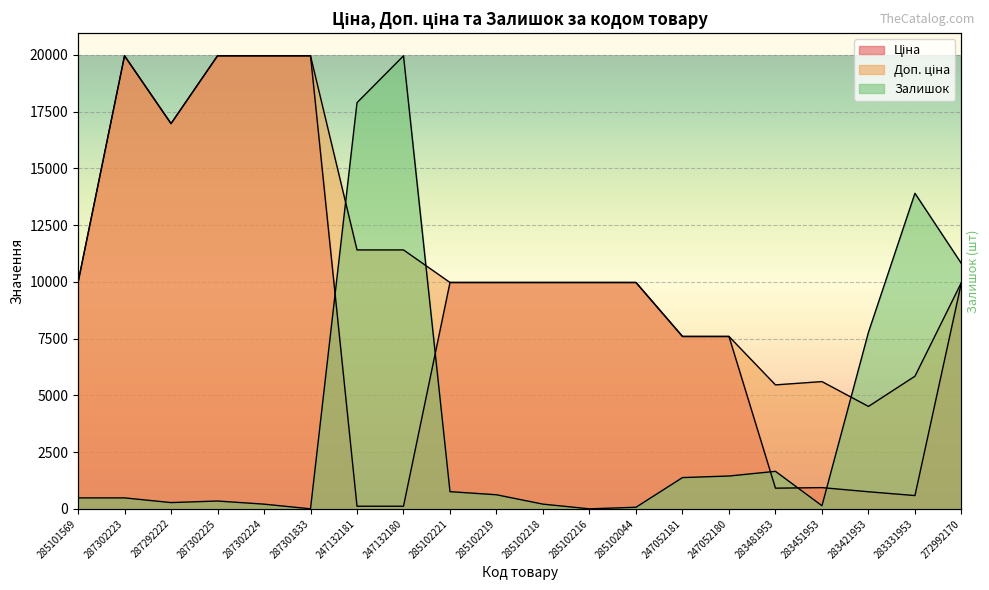

At which category does Залишок reach its first local peak?

287302225